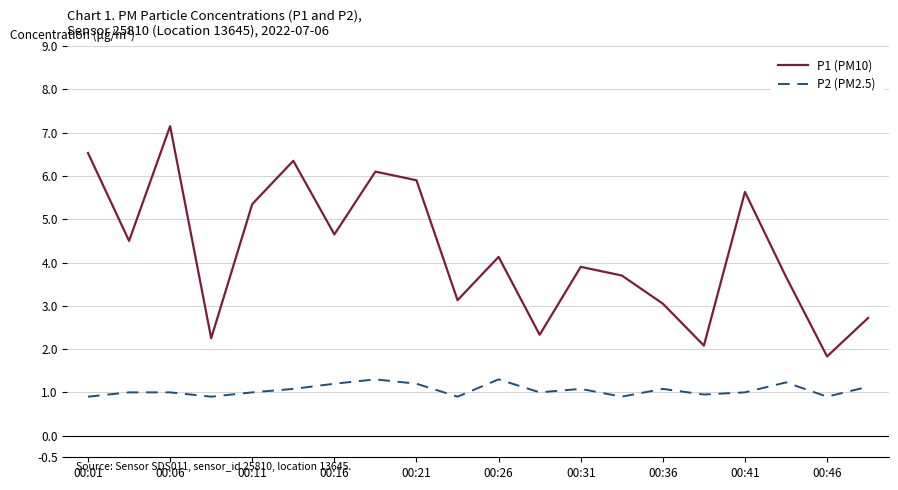

Does the chart display data point markers on the line(s)?

No